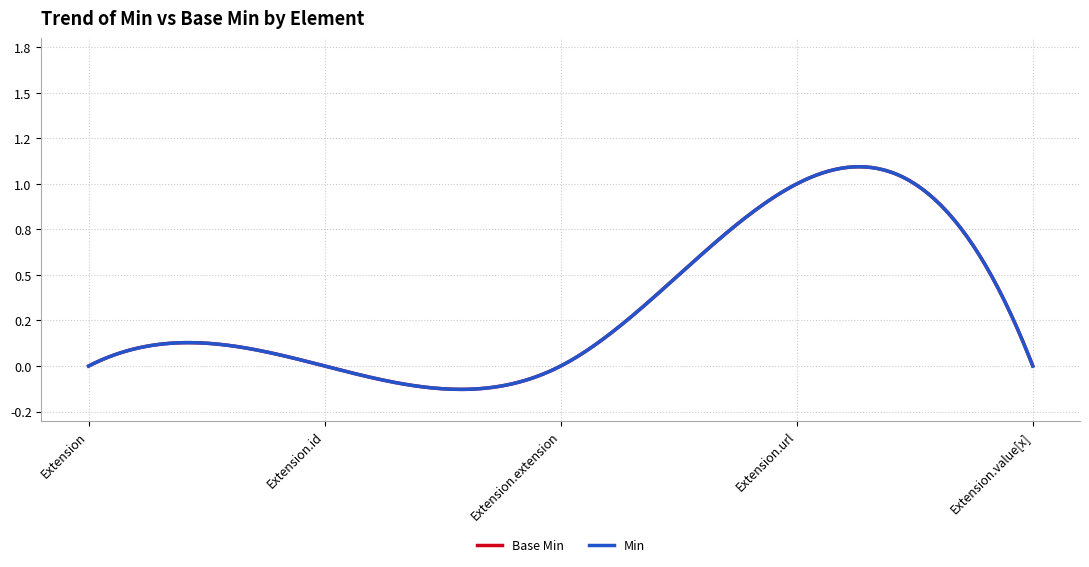

How many positive values does the Base Min series have?

1